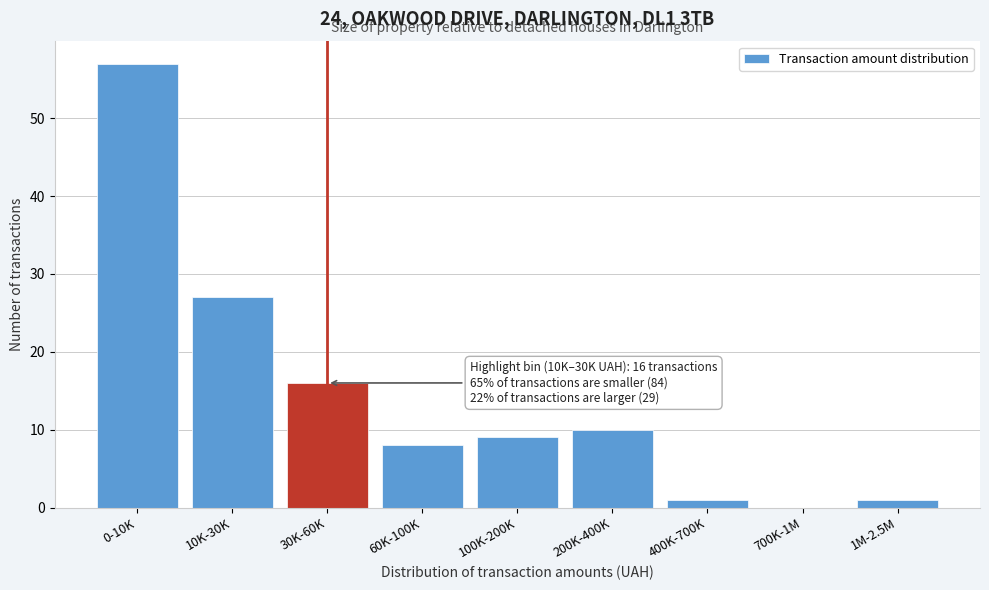

Reading left to right, transcribe all the data shown in this chart.

0-10K=57	10K-30K=27	30K-60K=16	60K-100K=8	100K-200K=9	200K-400K=10	400K-700K=1	700K-1M=0	1M-2.5M=1